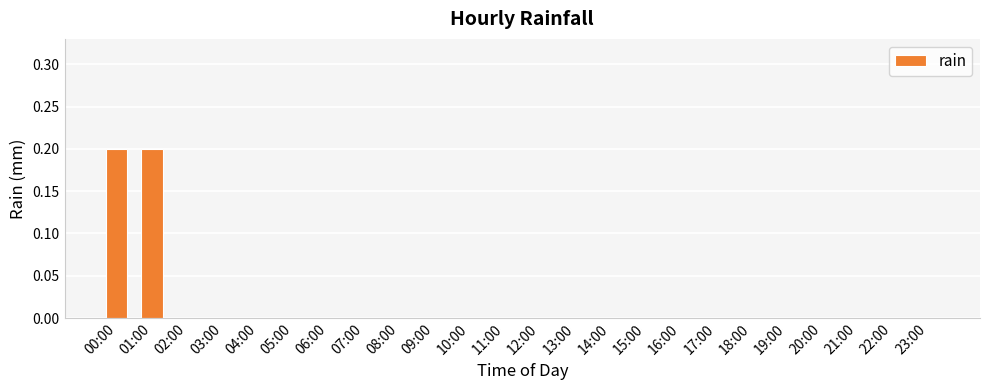

Is it true that the value at 03:00 is 0.0?

True